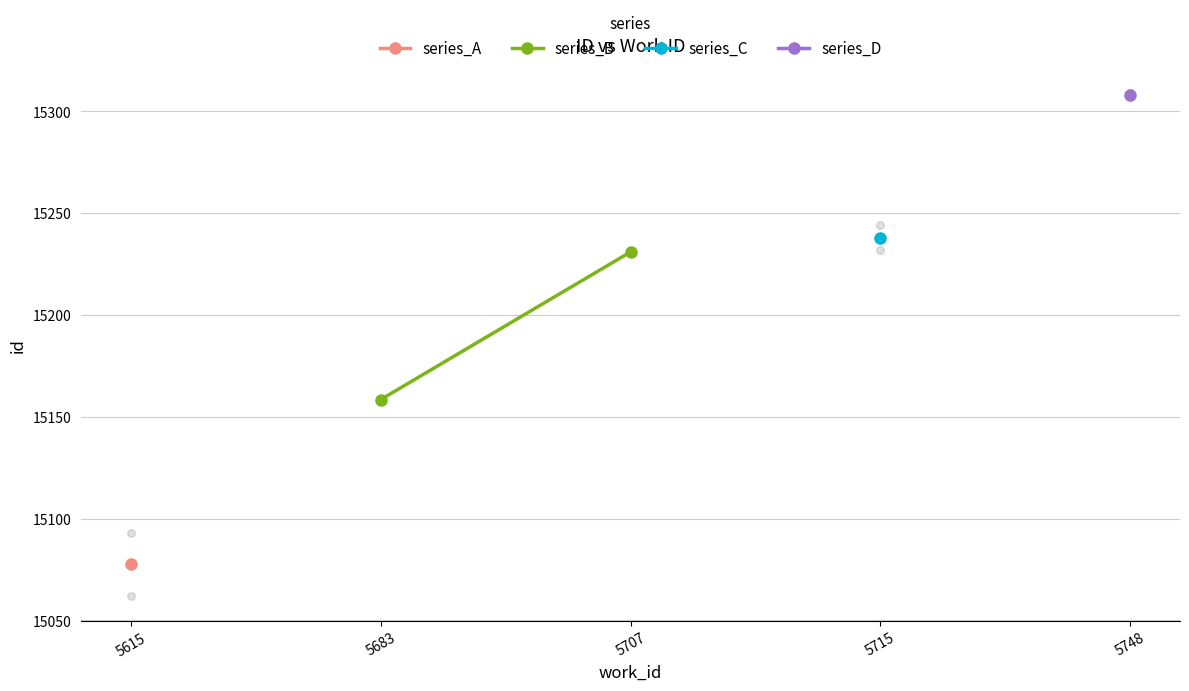

What is the change in value from 5683 to 5707?

+72.5